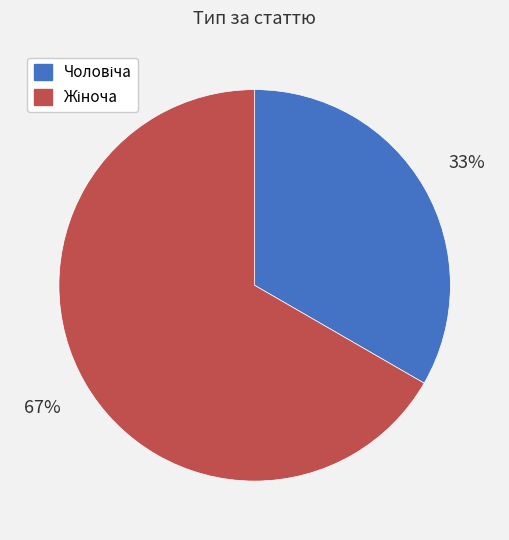

Does any single category account for the majority?

Yes